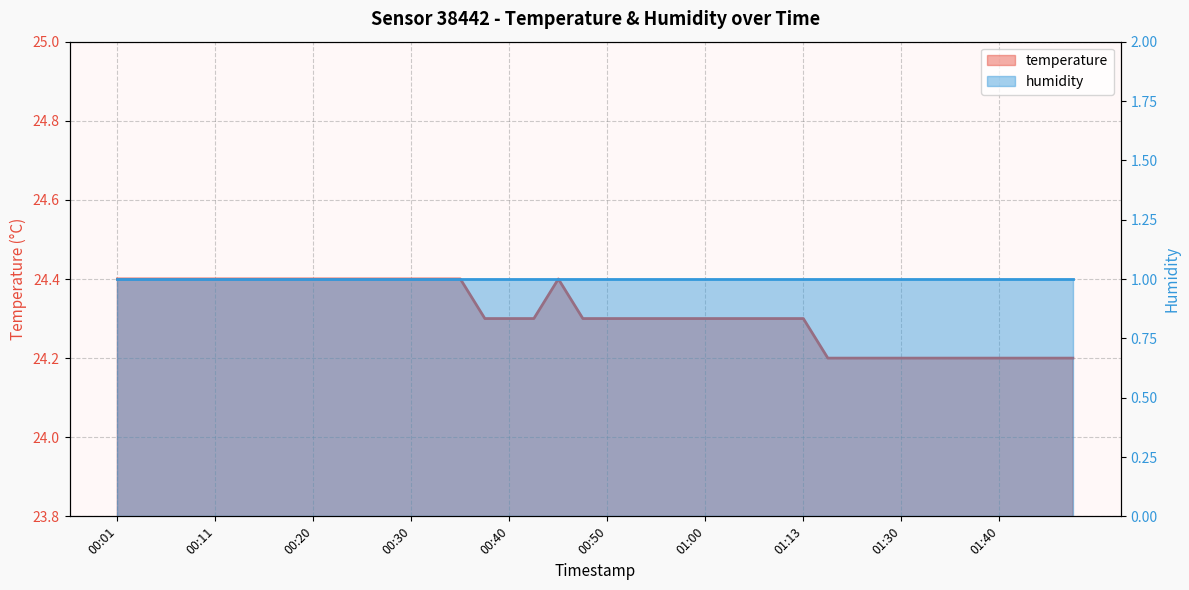

At which category does the chart reach its minimum across all series?

01:16